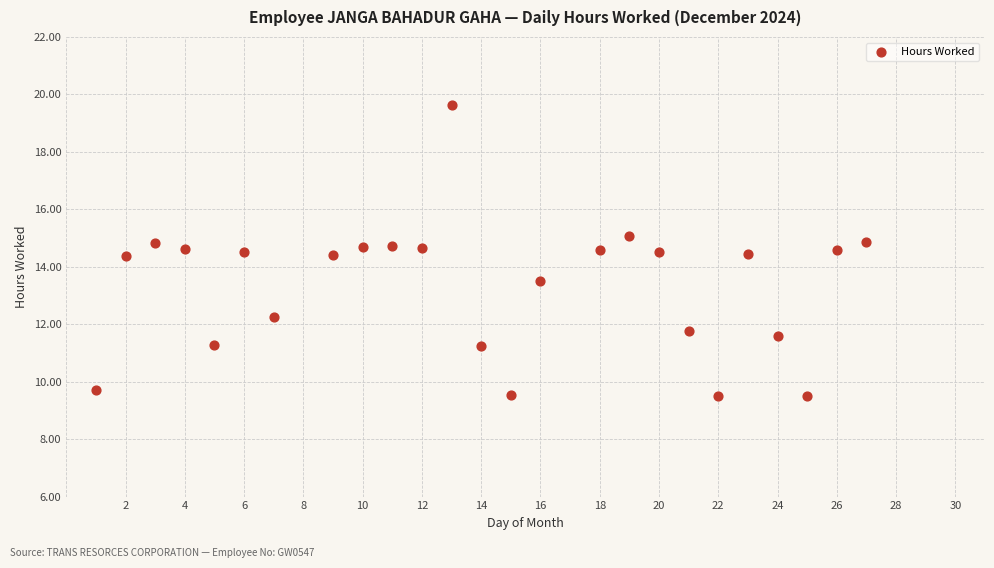

What is the range of X values (max minus min)?

26.0